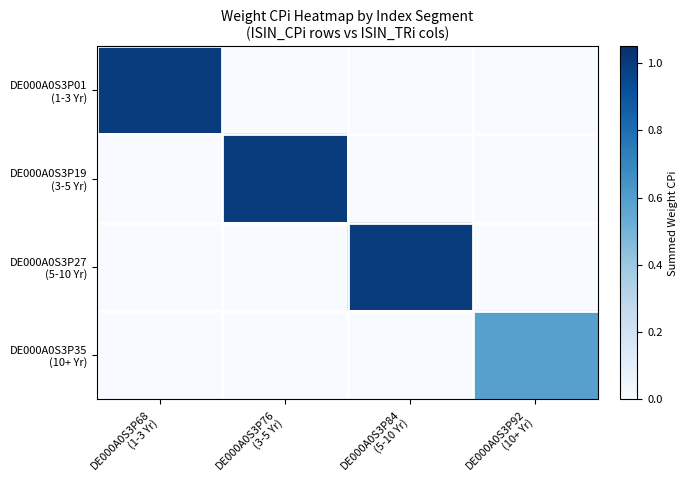

Rank the series at DE000A0S3P92 (10+ Yr) from lowest to highest value.

DE000A0S3P01 (1-3 Yr), DE000A0S3P19 (3-5 Yr), DE000A0S3P27 (5-10 Yr), DE000A0S3P35 (10+ Yr)